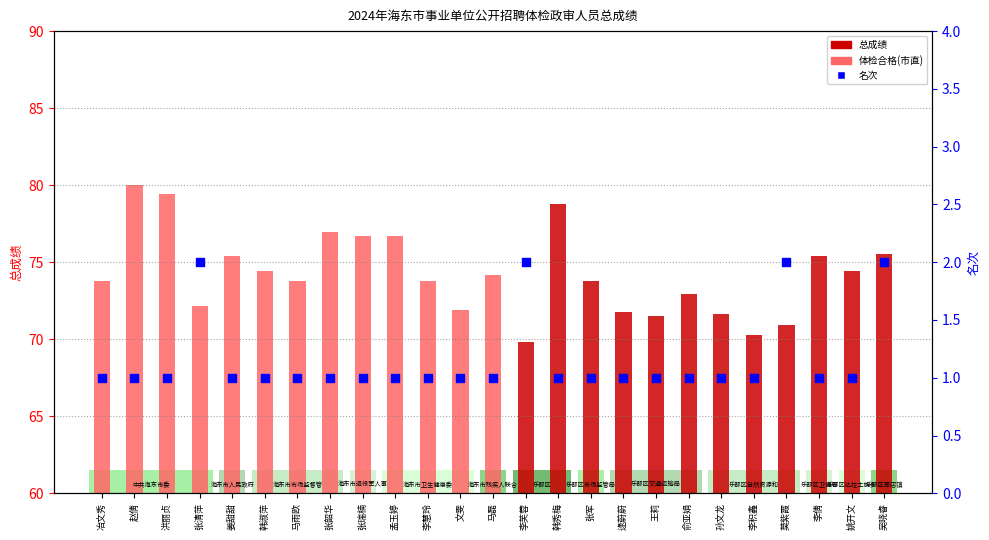

What are all the series names shown in the legend?

总成绩, 名次